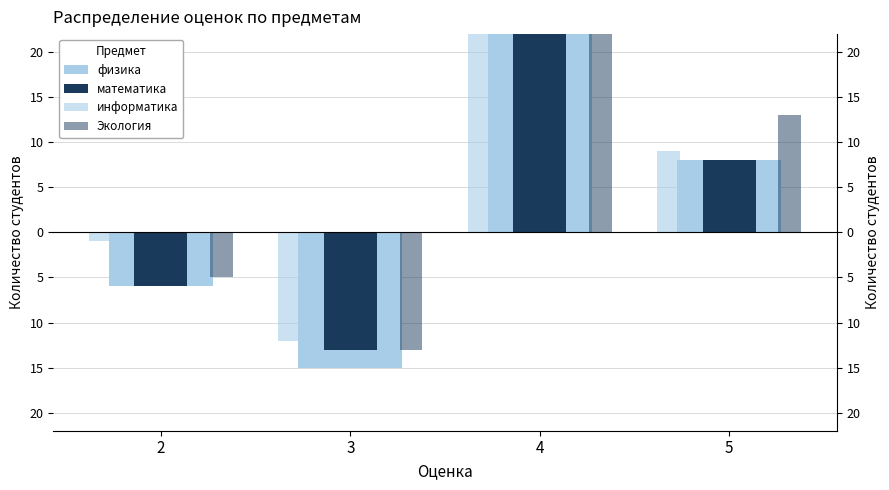

How many values in the Экология series exceed 13?

1